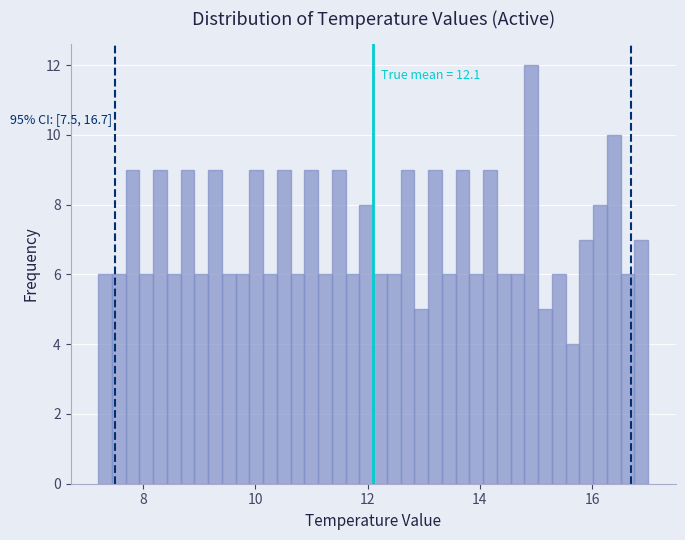

Around what value on the x-axis is the tallest bar? Give the approximate position of its centre, as read against the axis.

15.0